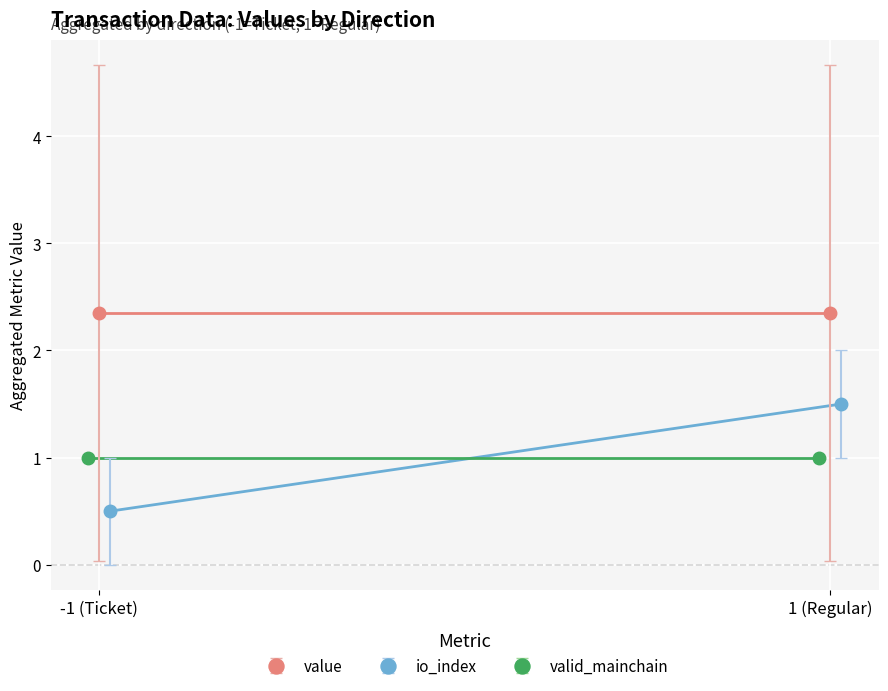

True or false: valid_mainchain has a value of 1.5 at 2.

False